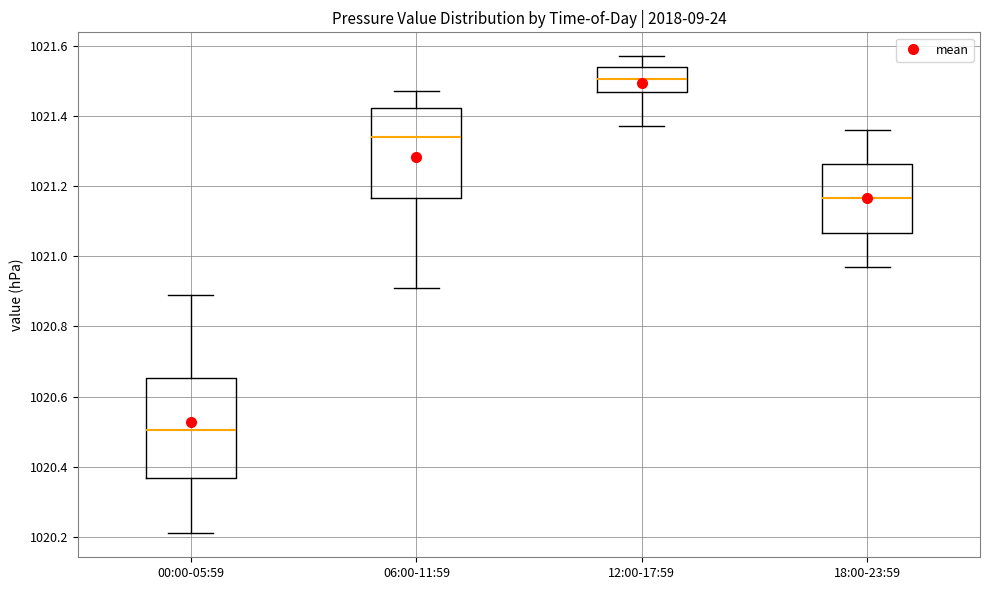

Which box has the lowest median line?

00:00-05:59